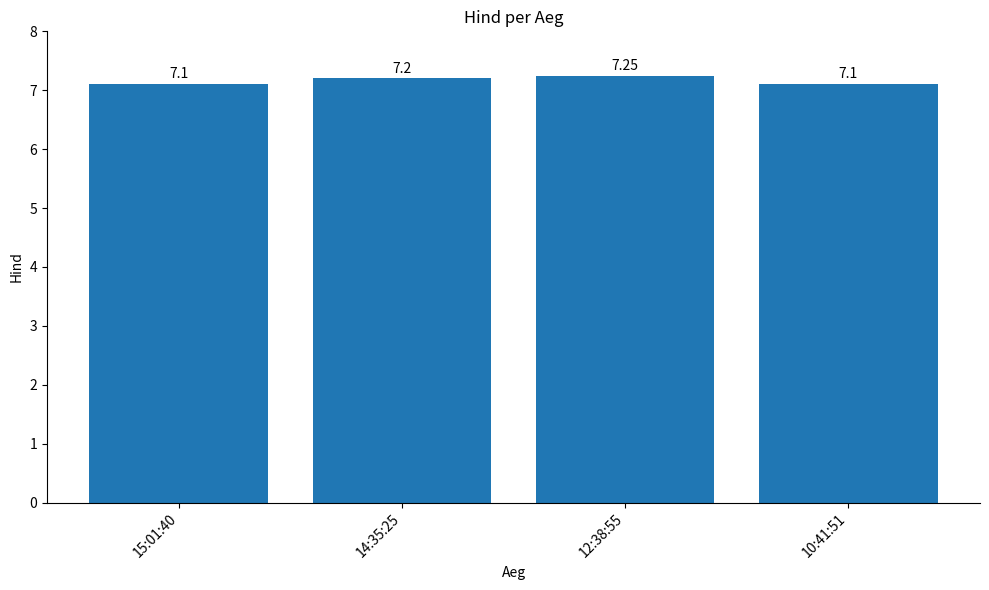

What is the average value?

7.2